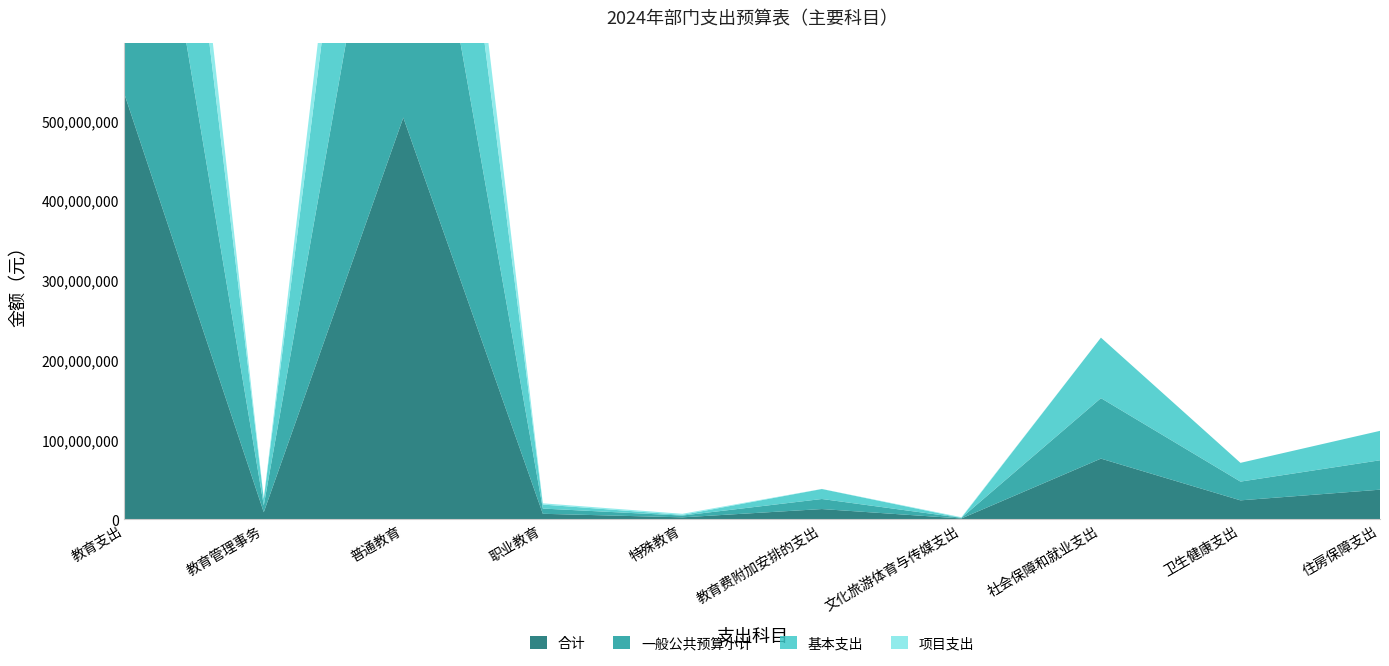

Reading right to left, list all the values displayed in this chart.

合计: 住房保障支出=36917558.8	卫生健康支出=23528876.9	社会保障和就业支出=75906751.2	文化旅游体育与传媒支出=794000.0	教育费附加安排的支出=12620480.0	特殊教育=2218672.3	职业教育=6668083.6	普通教育=503836372.8	教育管理事务=8600618.1	教育支出=533944226.8
一般公共预算小计: 住房保障支出=36917558.8	卫生健康支出=23528876.9	社会保障和就业支出=75906751.2	文化旅游体育与传媒支出=794000.0	教育费附加安排的支出=12620480.0	特殊教育=2218672.3	职业教育=6568083.6	普通教育=499172472.8	教育管理事务=8600618.1	教育支出=529180326.8
基本支出: 住房保障支出=36917558.8	卫生健康支出=23528876.9	社会保障和就业支出=75906751.2	文化旅游体育与传媒支出=0.0	教育费附加安排的支出=12492480.0	特殊教育=874898.7	职业教育=5023015.8	普通教育=403409053.9	教育管理事务=8287818.1	教育支出=430087266.5
项目支出: 住房保障支出=0.0	卫生健康支出=0.0	社会保障和就业支出=0.0	文化旅游体育与传媒支出=794000.0	教育费附加安排的支出=128000.0	特殊教育=1343773.6	职业教育=1545067.7	普通教育=95763418.9	教育管理事务=312800.0	教育支出=99093060.3